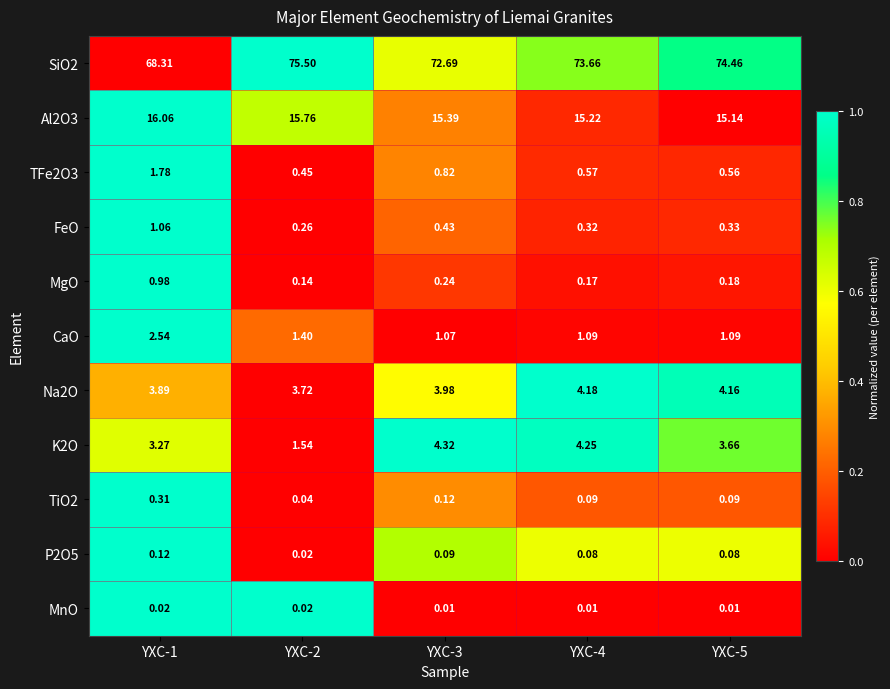

Is the value of MgO at YXC-5 greater than the value of TiO2 at YXC-5?

Yes